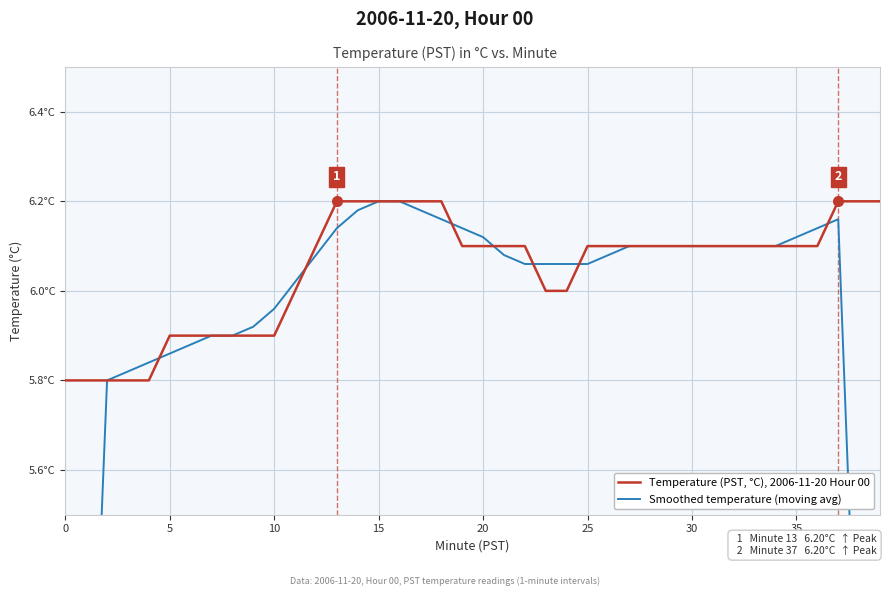

What is the approximate value of Smoothed temperature (moving avg) at 17?

6.2